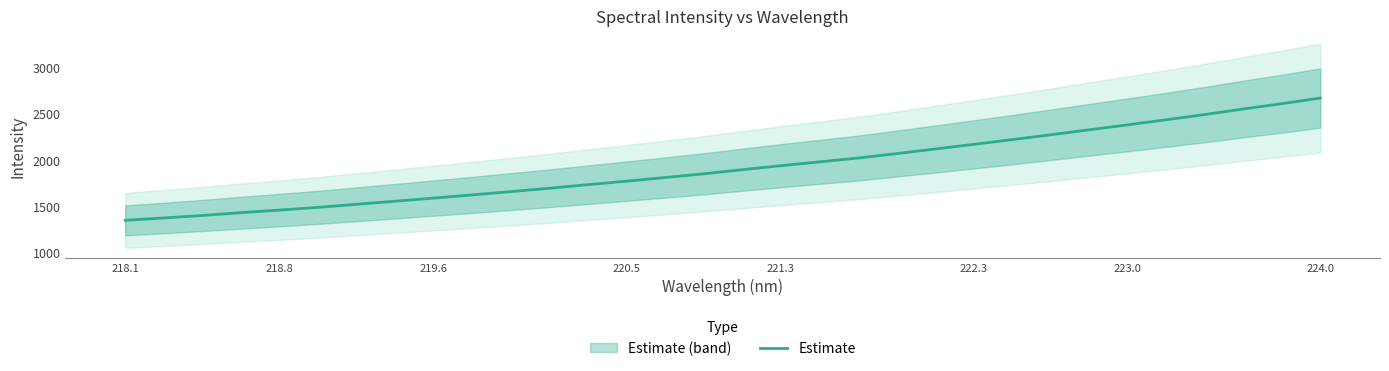

Which category has the highest value in the Estimate series?

224.0